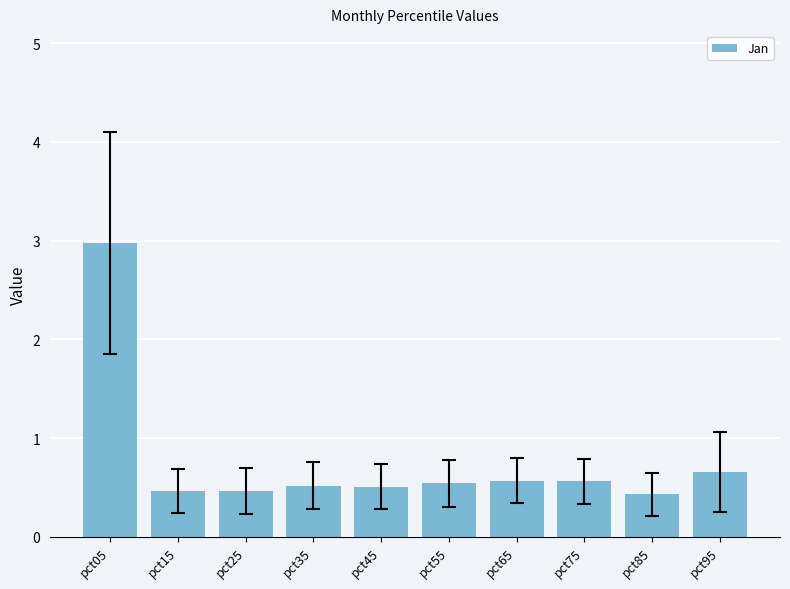

Reading left to right, extract all data points from this chart.

3.0	0.5	0.5	0.5	0.5	0.5	0.6	0.6	0.4	0.7